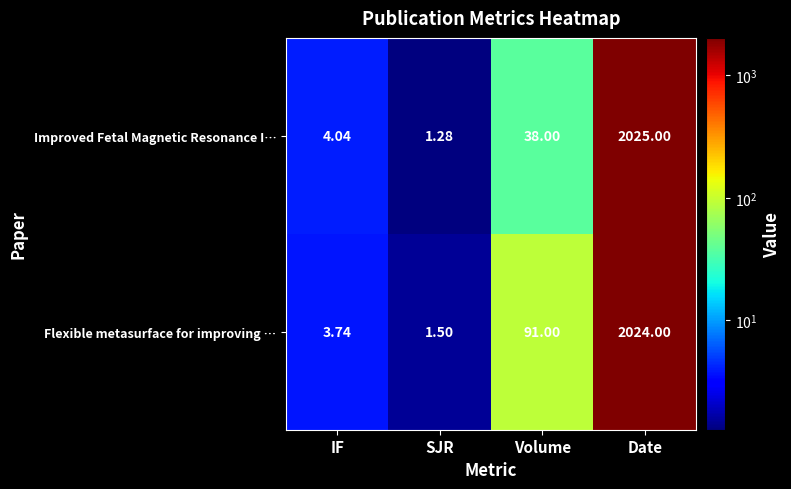

Between Volume and Date, which series saw the biggest shift?

Improved Fetal Magnetic Resonance I…